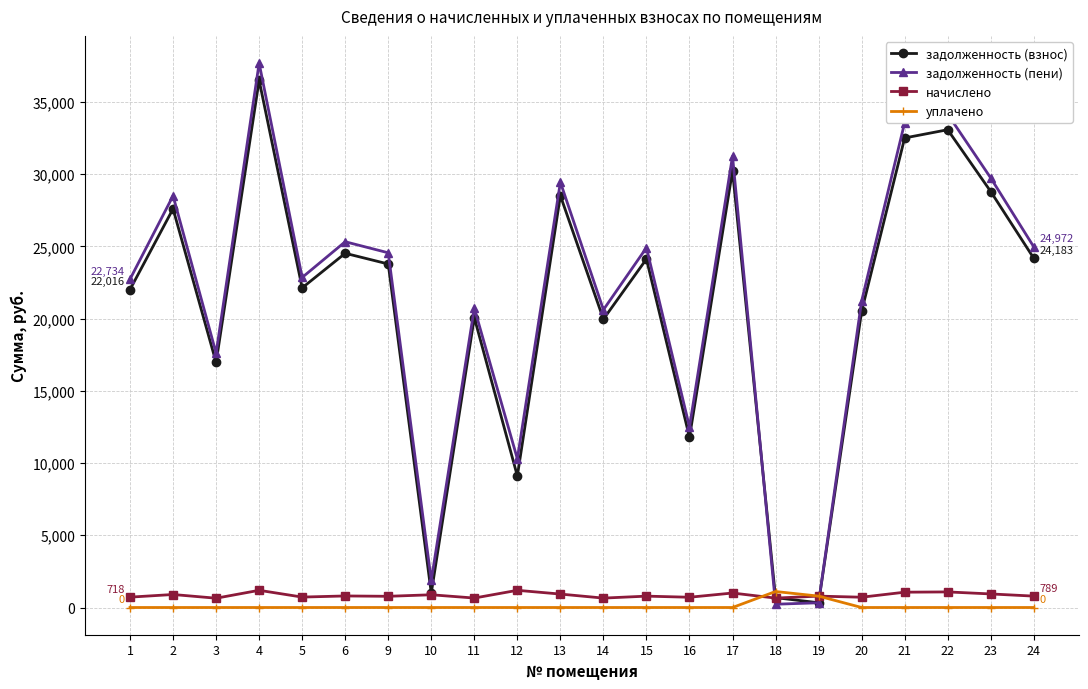

What is the maximum value shown in the chart?

37693.4